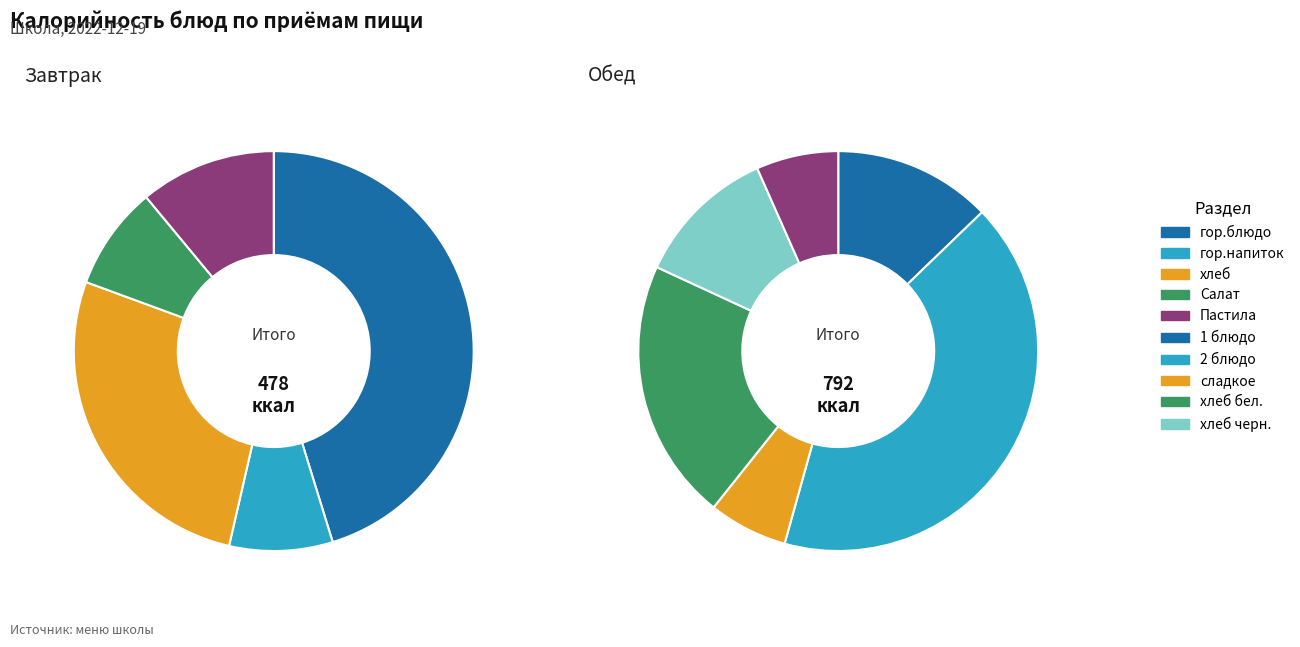

Is there a majority slice in this chart?

No